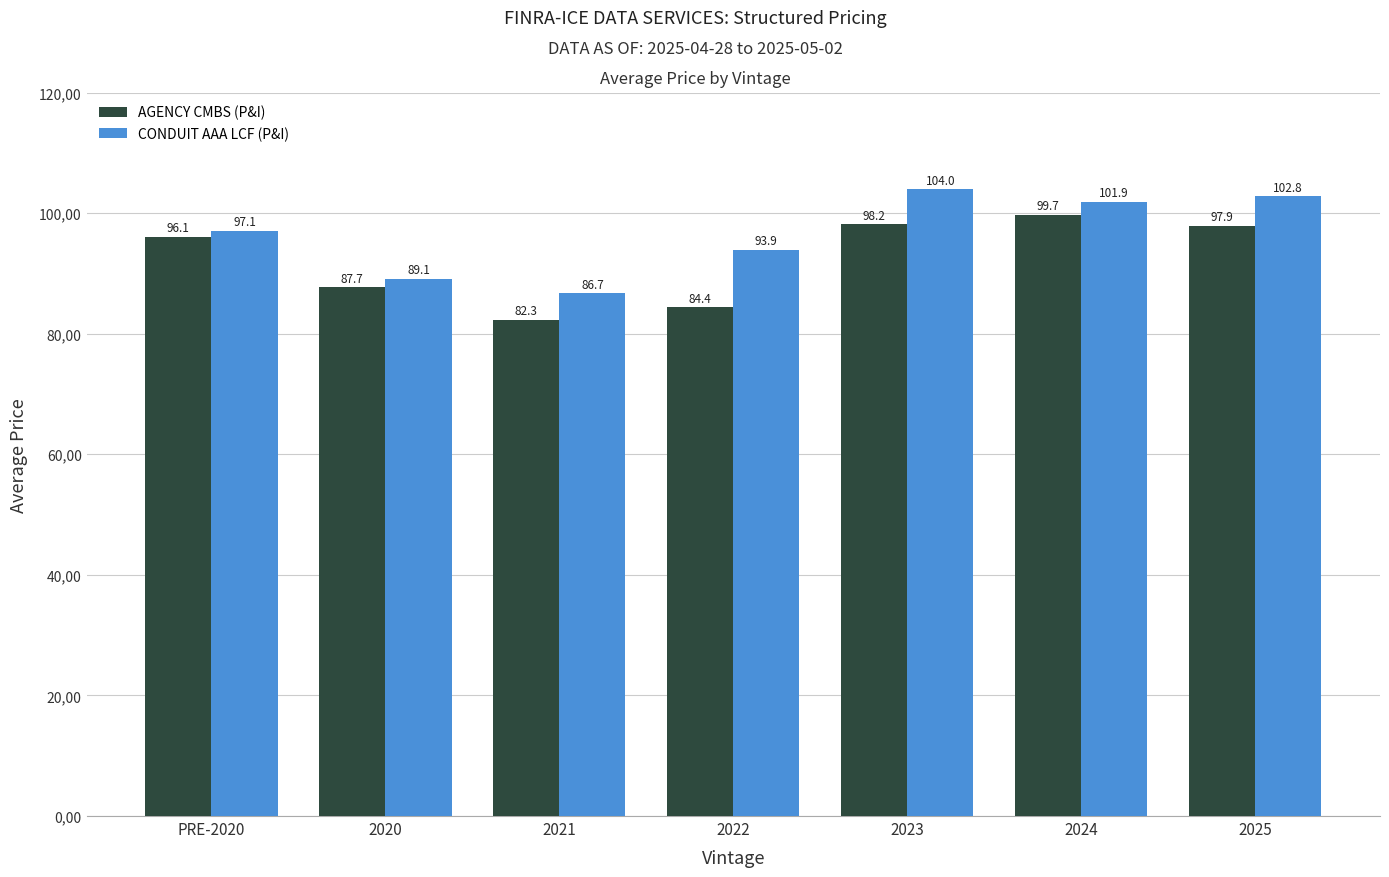

Where is AGENCY CMBS (P&I) nearest to the value 91?

2020